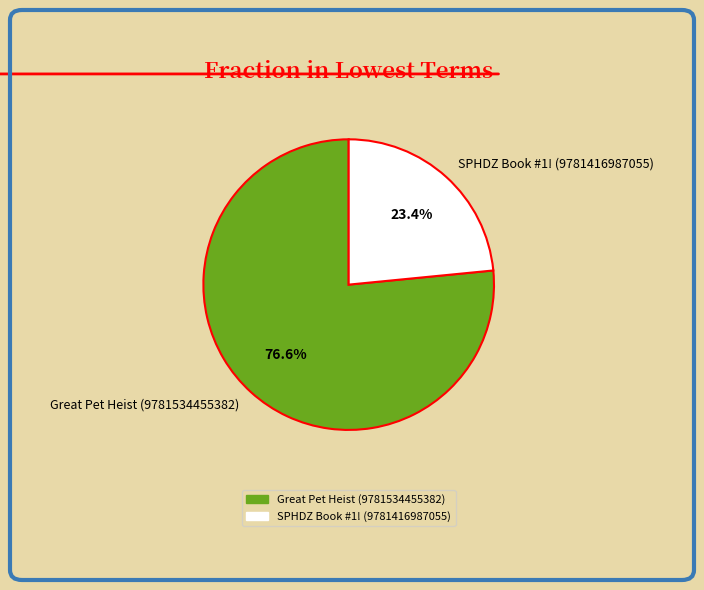

Count the number of slices in the pie.

2